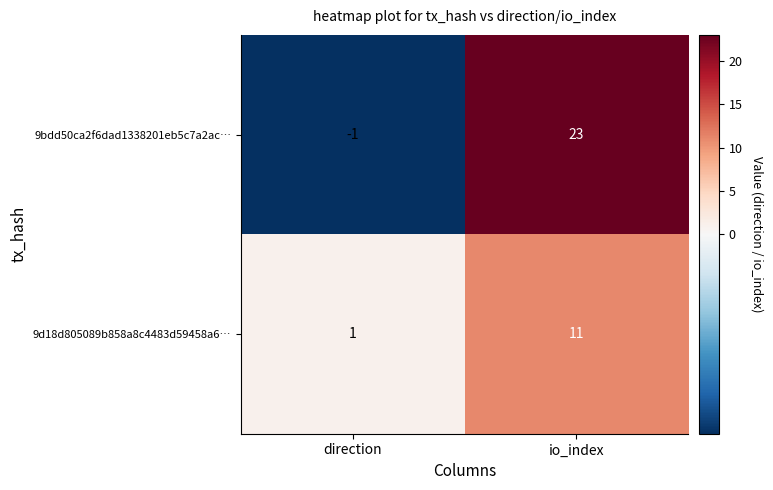

The 9d18d805089b858a8c4483d59458a6… series shows 11 at io_index. True or false?

True